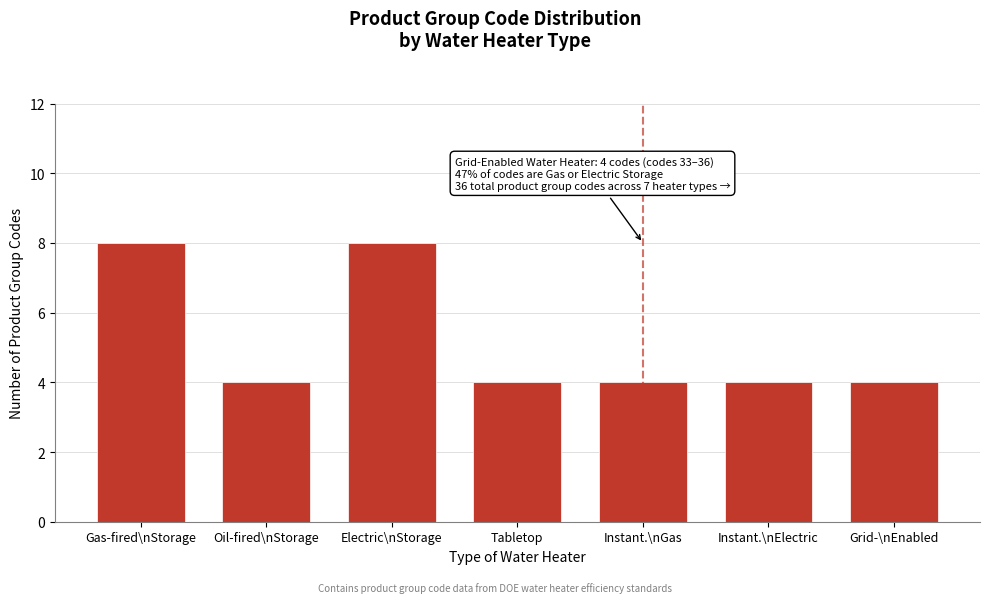

Reading right to left, list all the values displayed in this chart.

Grid-\nEnabled=4	Instant.\nElectric=4	Instant.\nGas=4	Tabletop=4	Electric\nStorage=8	Oil-fired\nStorage=4	Gas-fired\nStorage=8